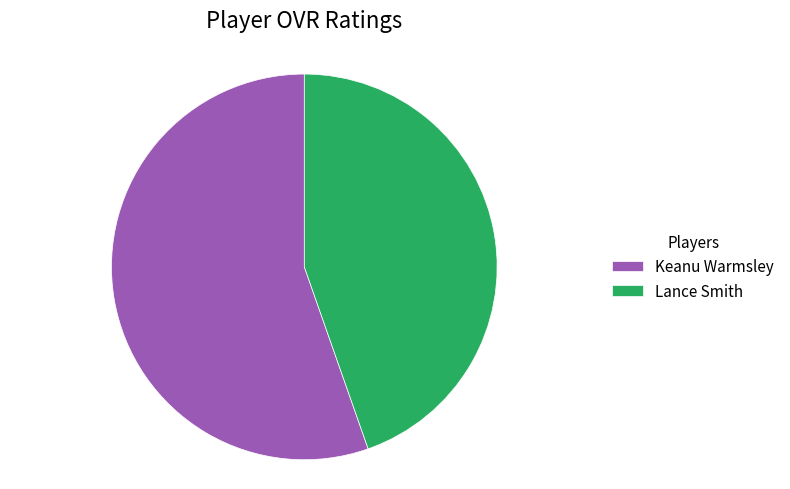

What is the smallest slice in the pie chart?

Lance Smith